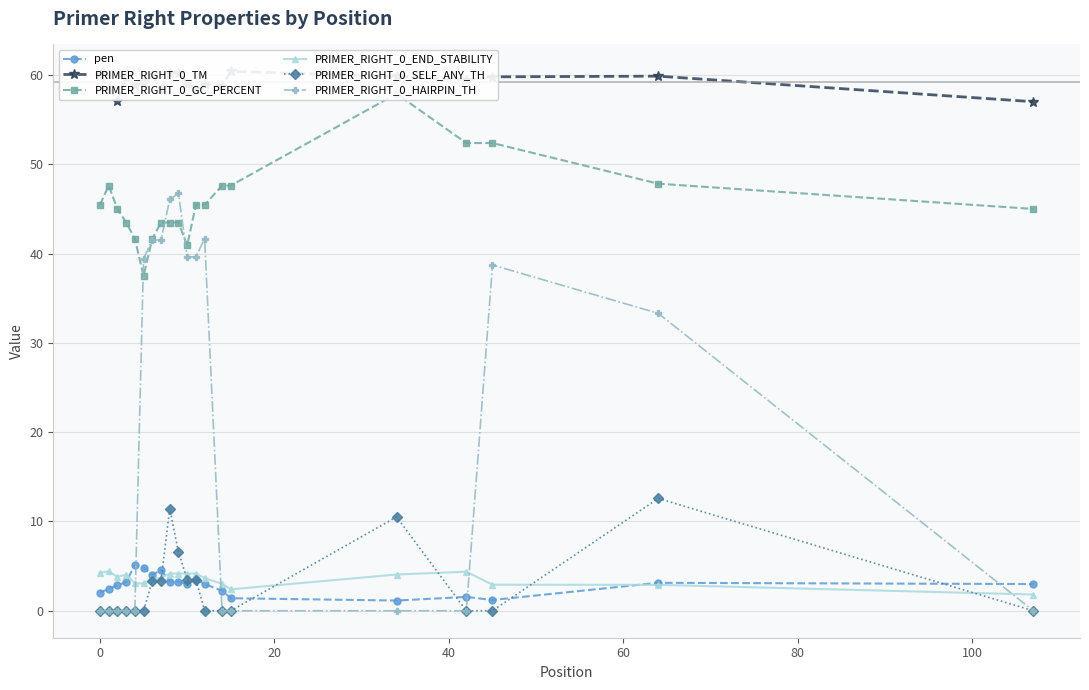

What are all the series names shown in the legend?

pen, PRIMER_RIGHT_0_TM, PRIMER_RIGHT_0_GC_PERCENT, PRIMER_RIGHT_0_END_STABILITY, PRIMER_RIGHT_0_SELF_ANY_TH, PRIMER_RIGHT_0_HAIRPIN_TH